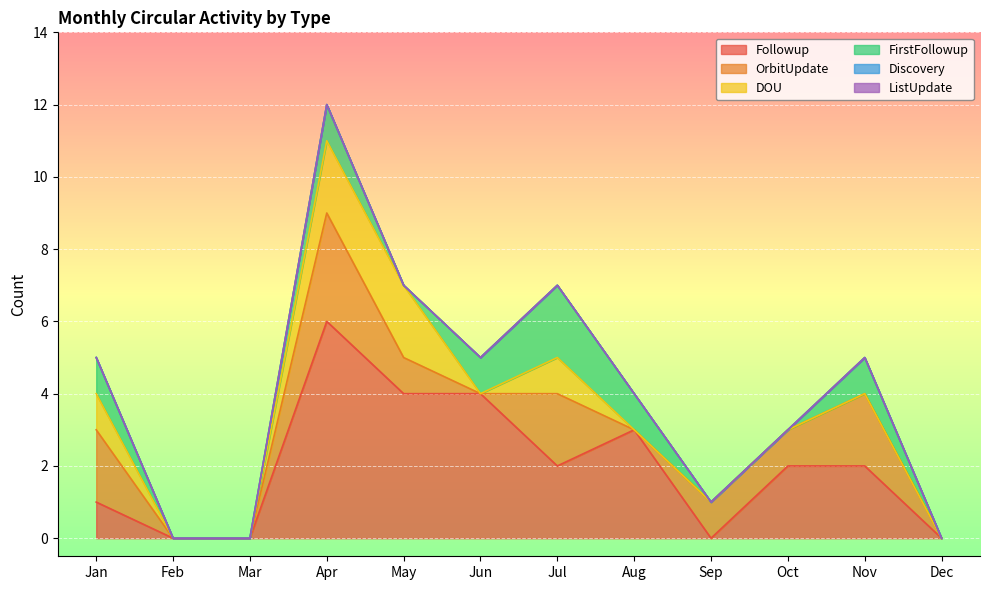

True or false: DOU and Followup intersect in this chart.

False